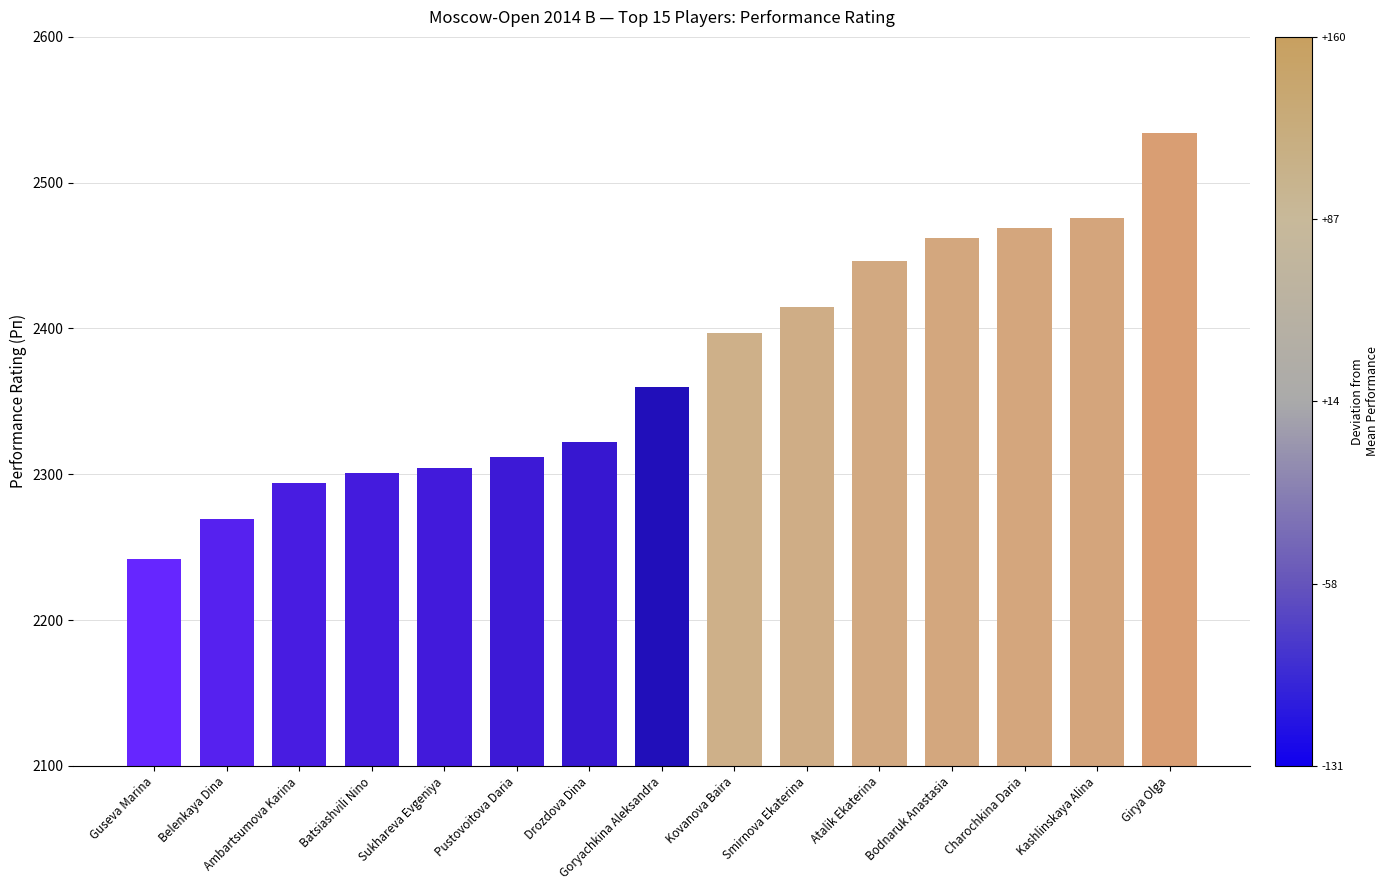

What is the greatest value displayed?

2534